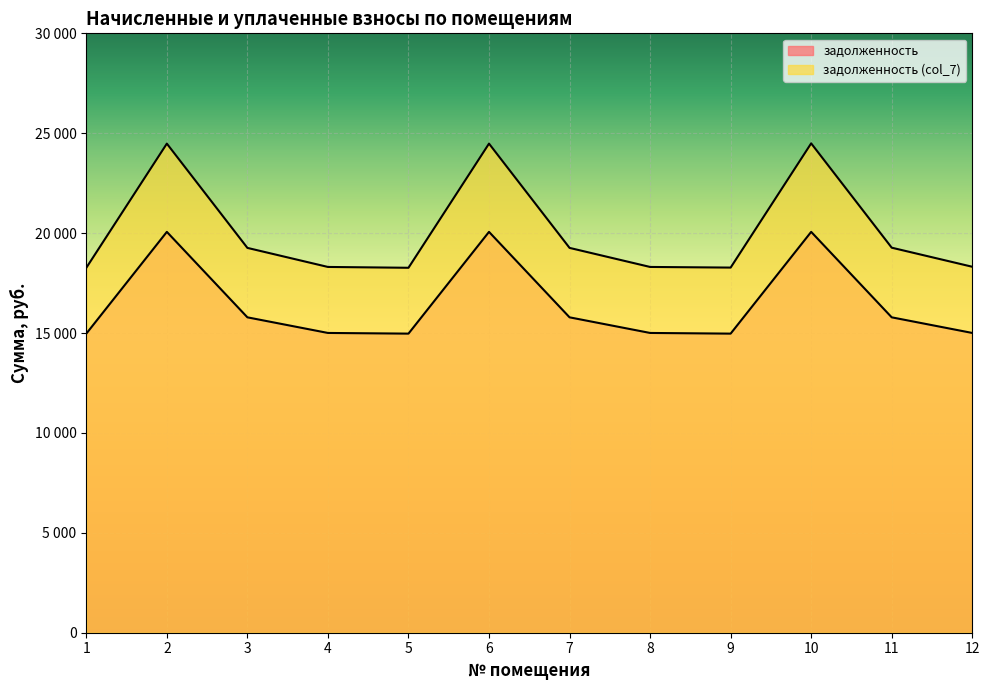

At which category is the sum across all series the highest?

10